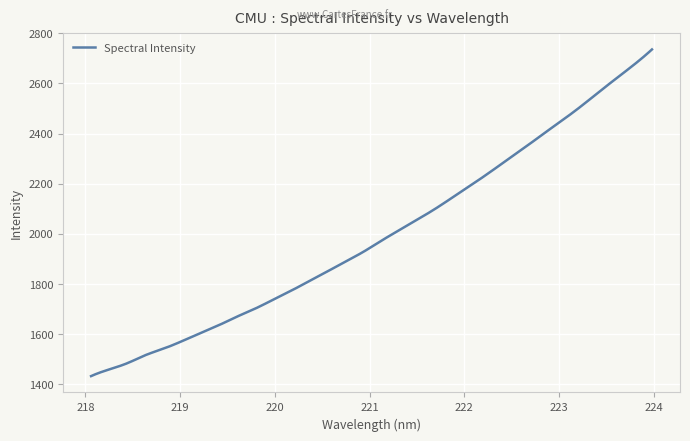

What is the difference between the maximum and minimum values?

1302.0